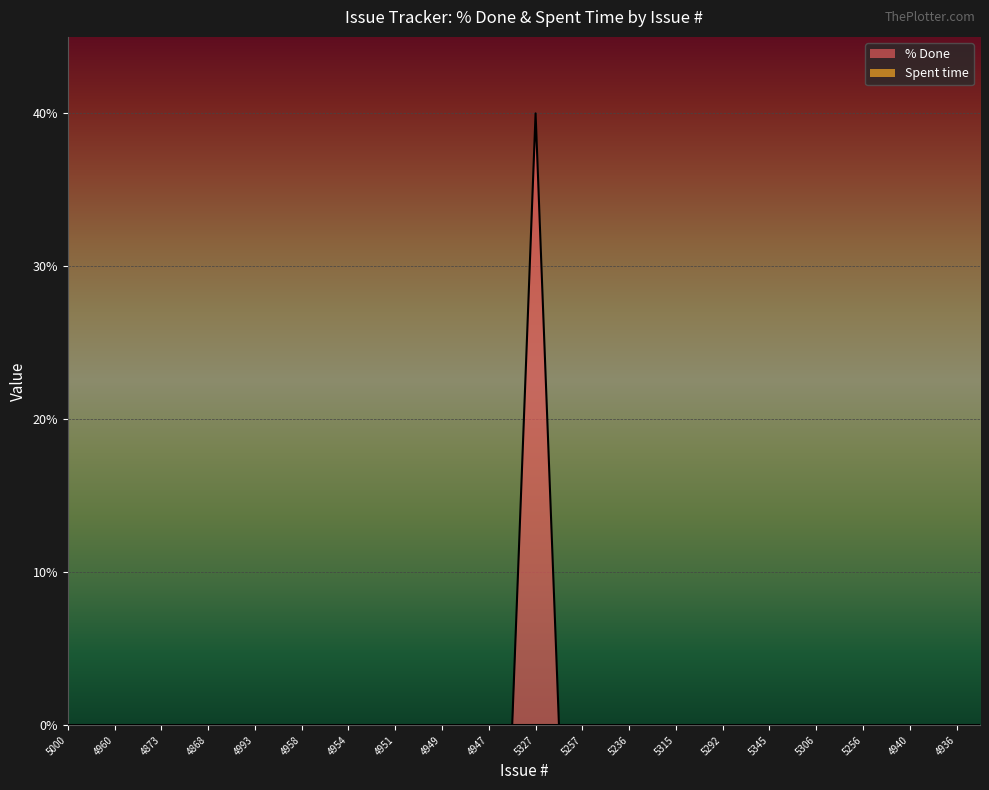

Does the chart display data point markers on the line(s)?

No